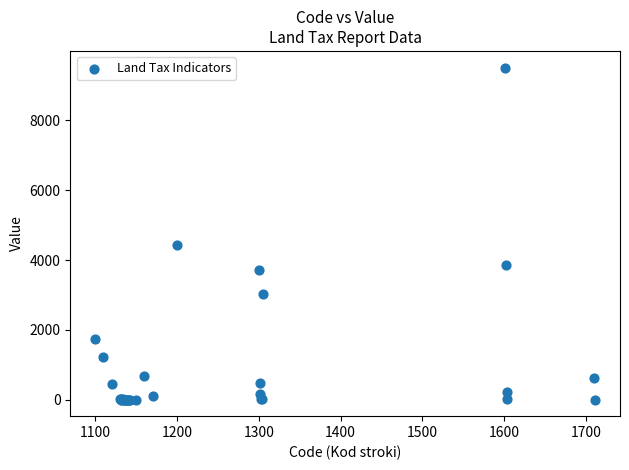

What Y value in the scatter plot is closest to 4758?

4419